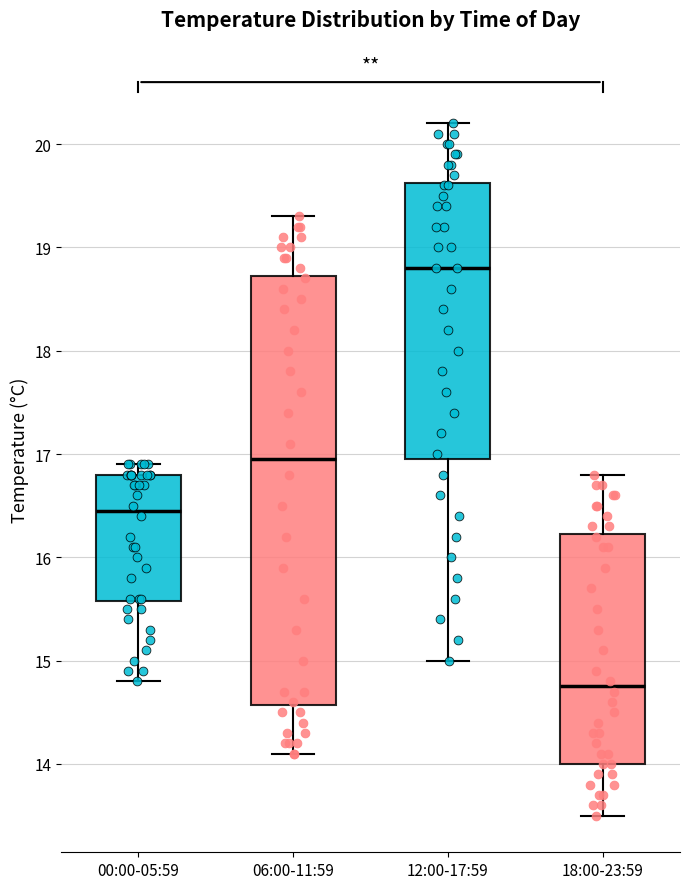

Which box is the tallest, from its lower edge to its upper edge?

06:00-11:59